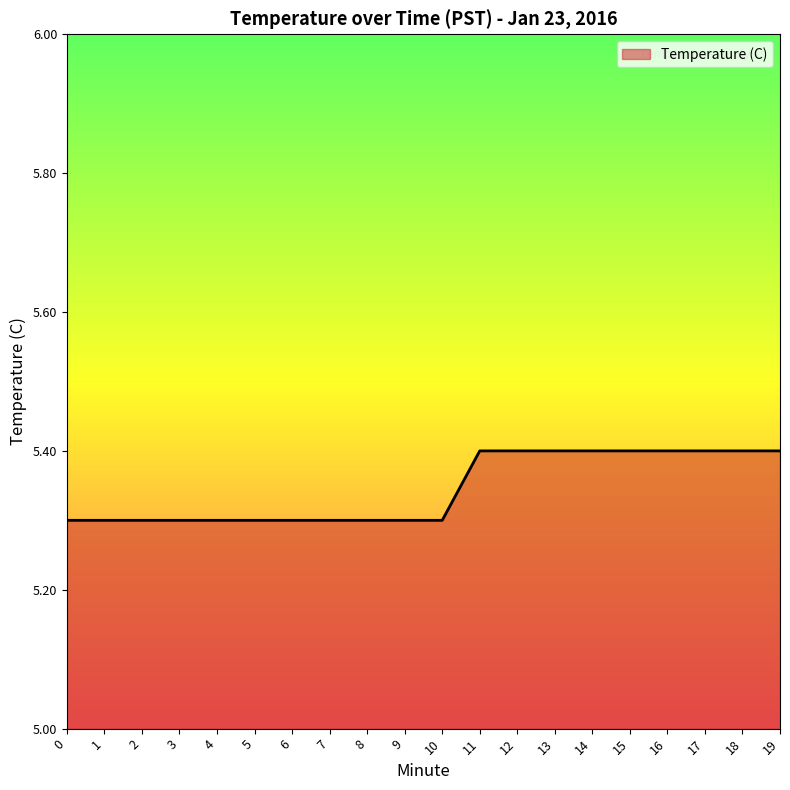

Approximately how many times larger is the value at 3 compared to 18?

1.0